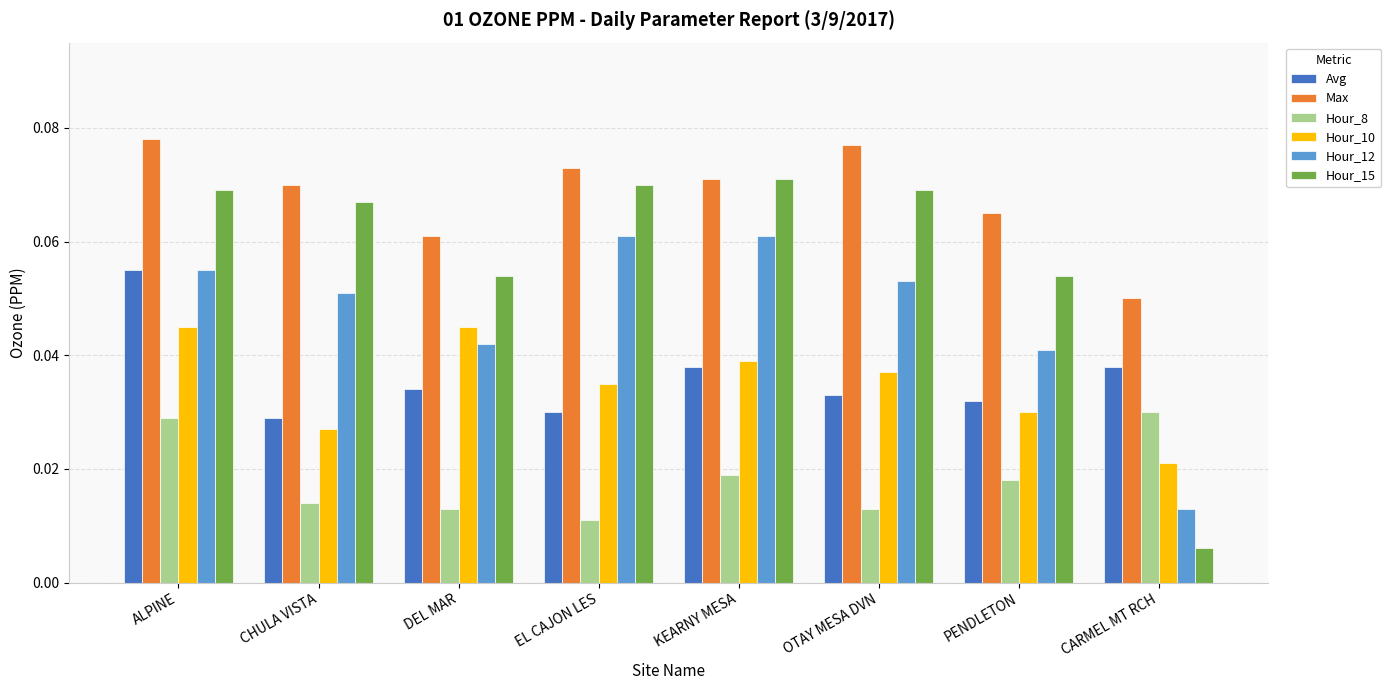

Which category has the lowest value across all series?

CARMEL MT RCH